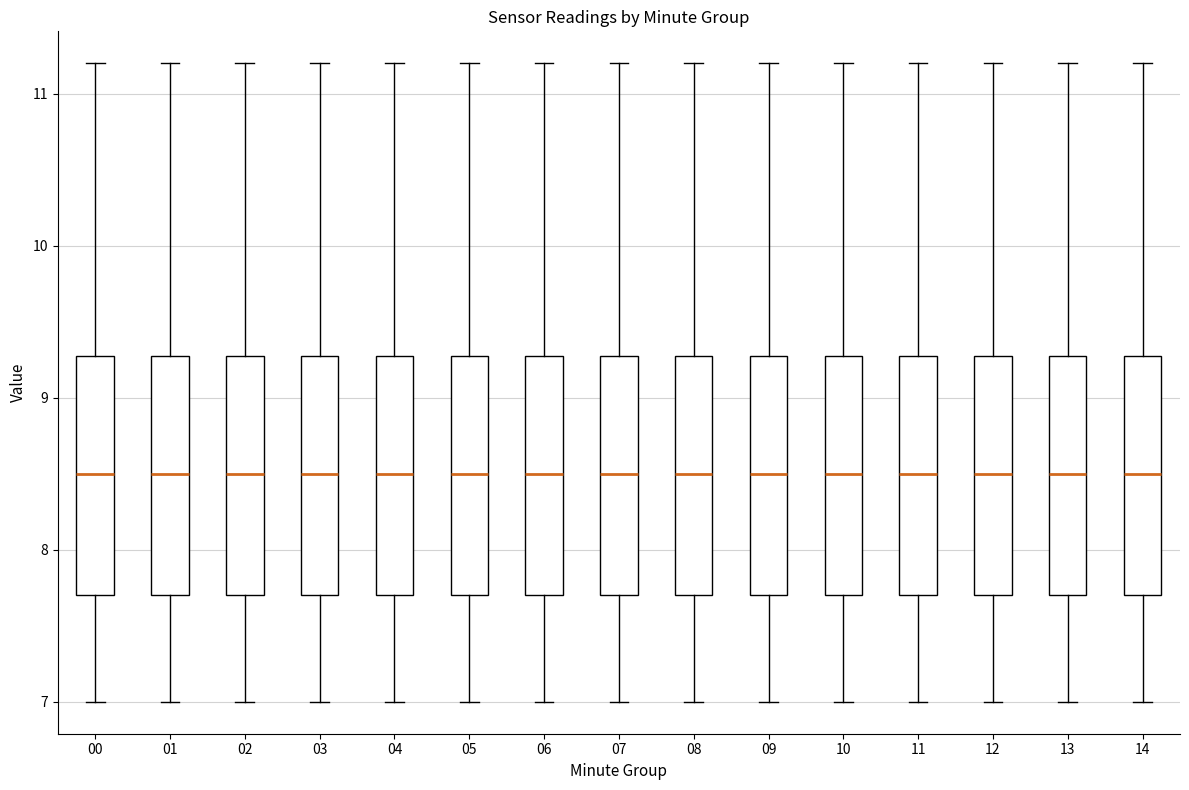

Where does the lower whisker of the box at x = 13 end on the y-axis? The values are not printed on the chart, so give them approximately, as read against the axis.

7.0